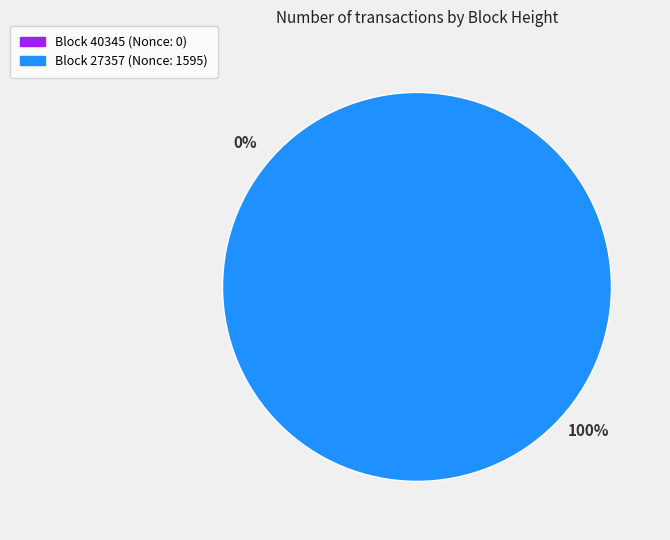

To the nearest percent, what is the combined percentage of 40345 and 27357?

100%